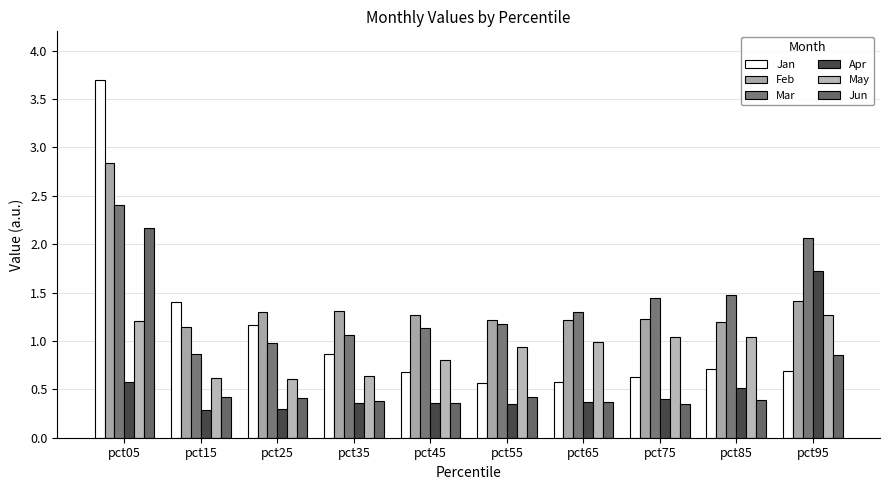

Which label corresponds to the smallest value in the chart?

pct15